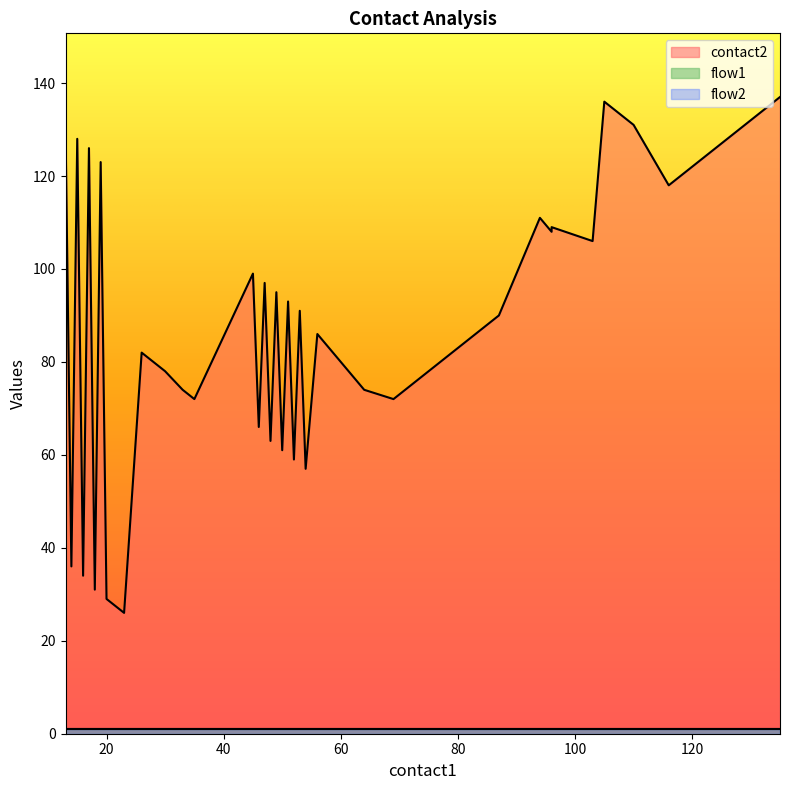

Rank the series at 116 from lowest to highest value.

flow1, flow2, contact2